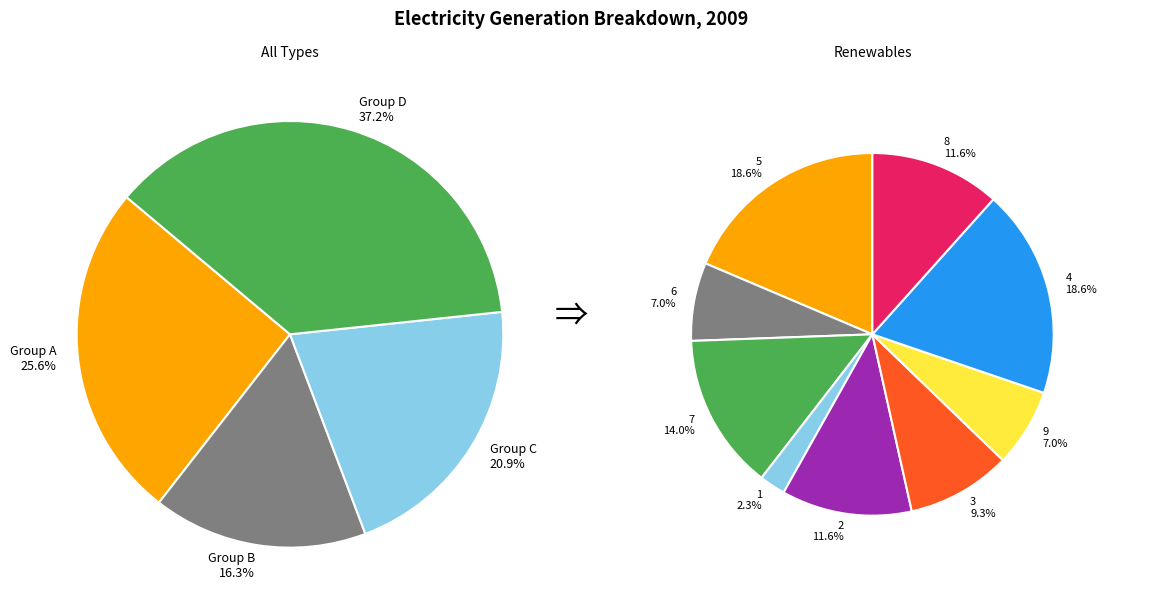

What is the change in value from 1 to 9?

+2